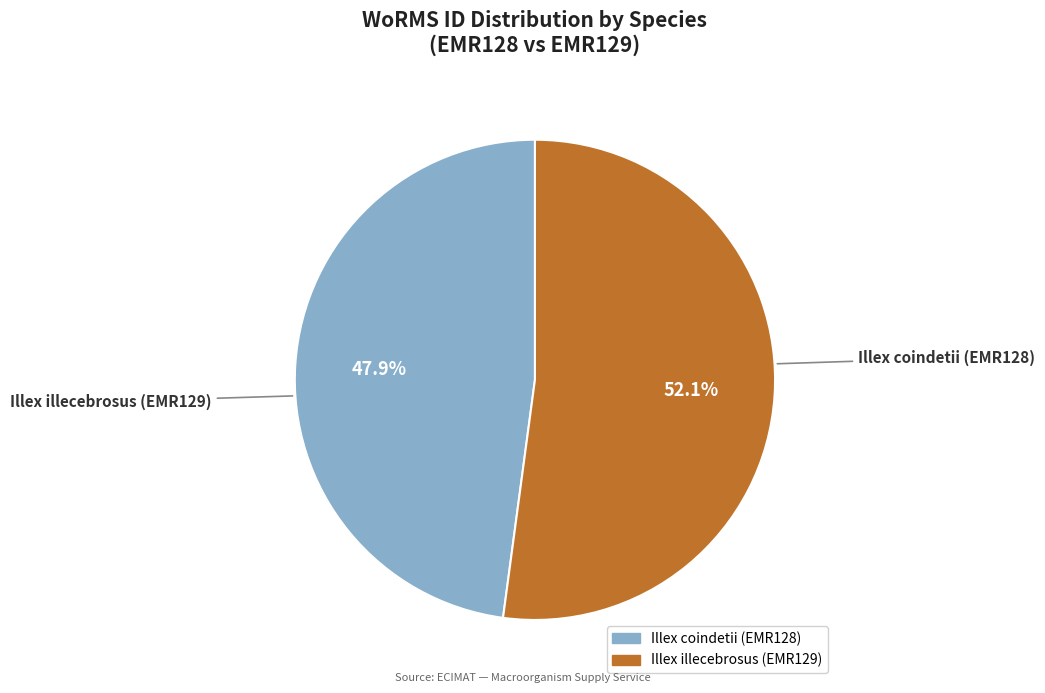

Rank the categories by value from highest to lowest.

Illex illecebrosus (EMR129), Illex coindetii (EMR128)